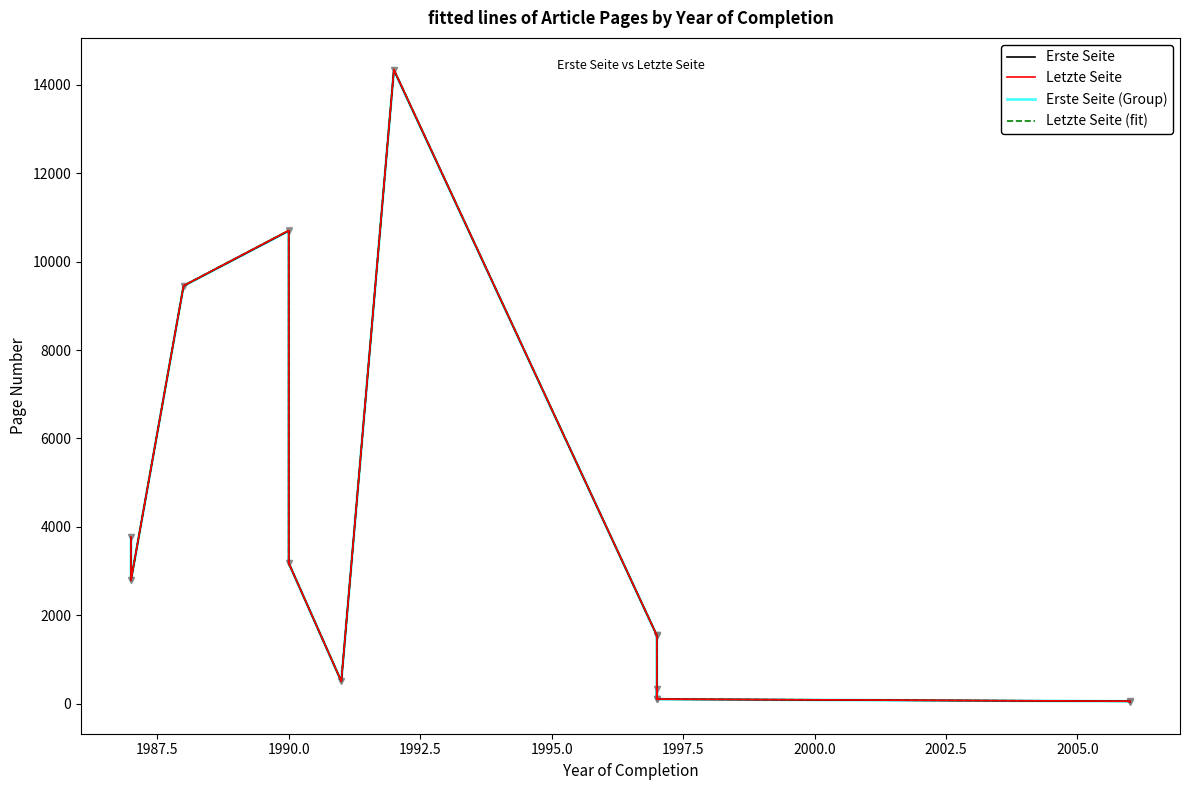

Which has a higher value, 2007.5 or 1995.0?

1995.0